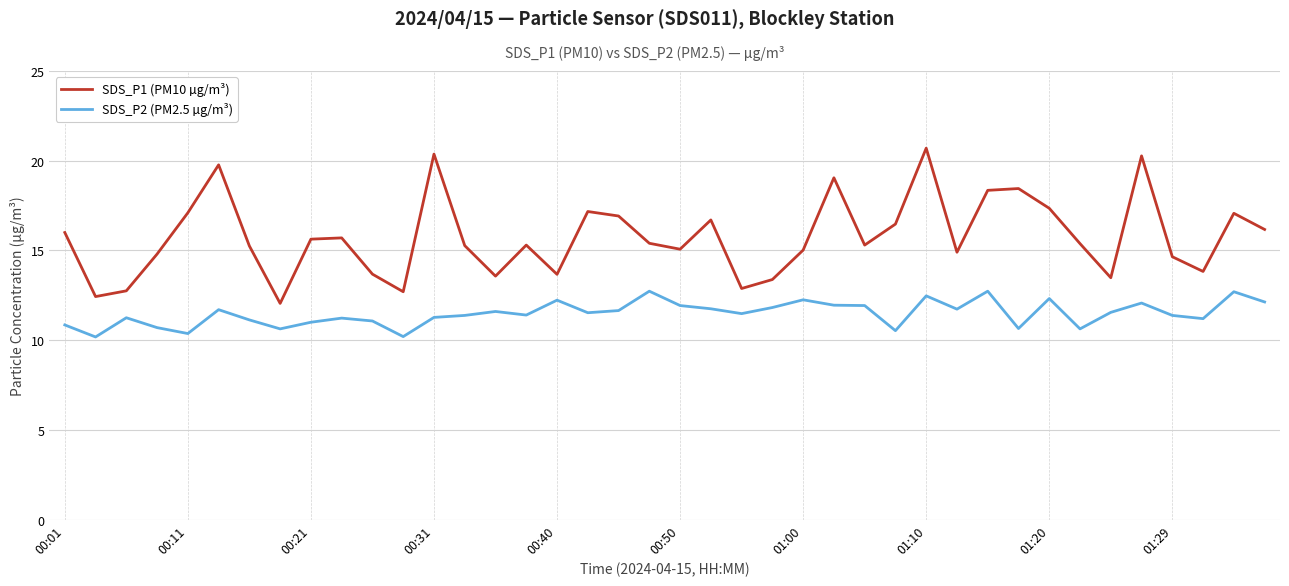

What is the maximum value shown in the chart?

20.7